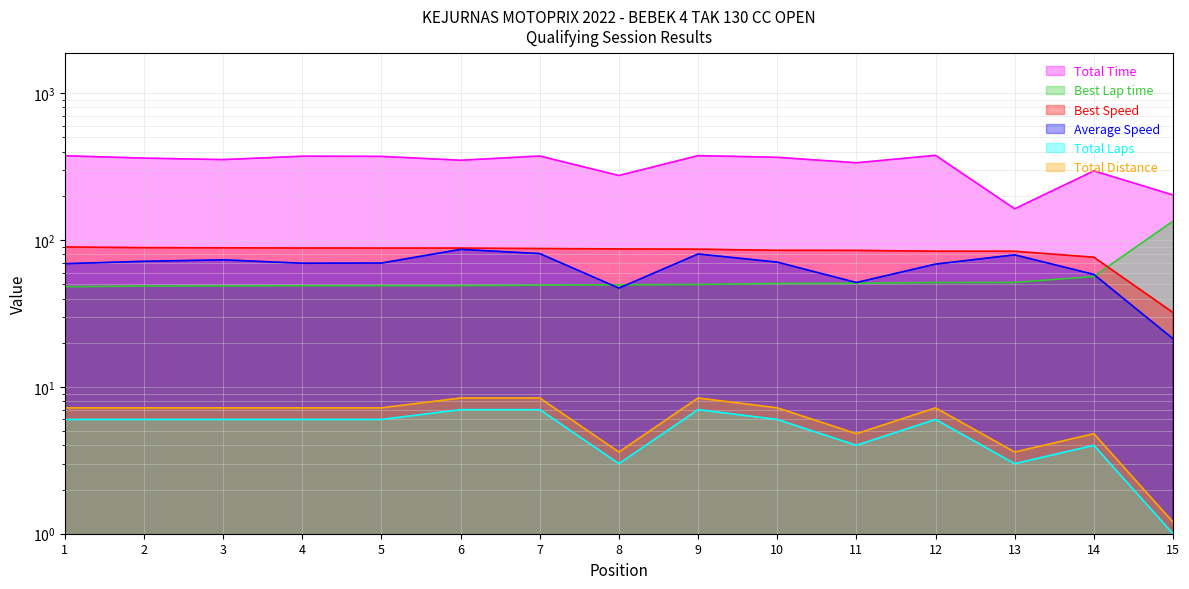

What is the difference between the second highest and minimum values in the Total Time series?

212.7